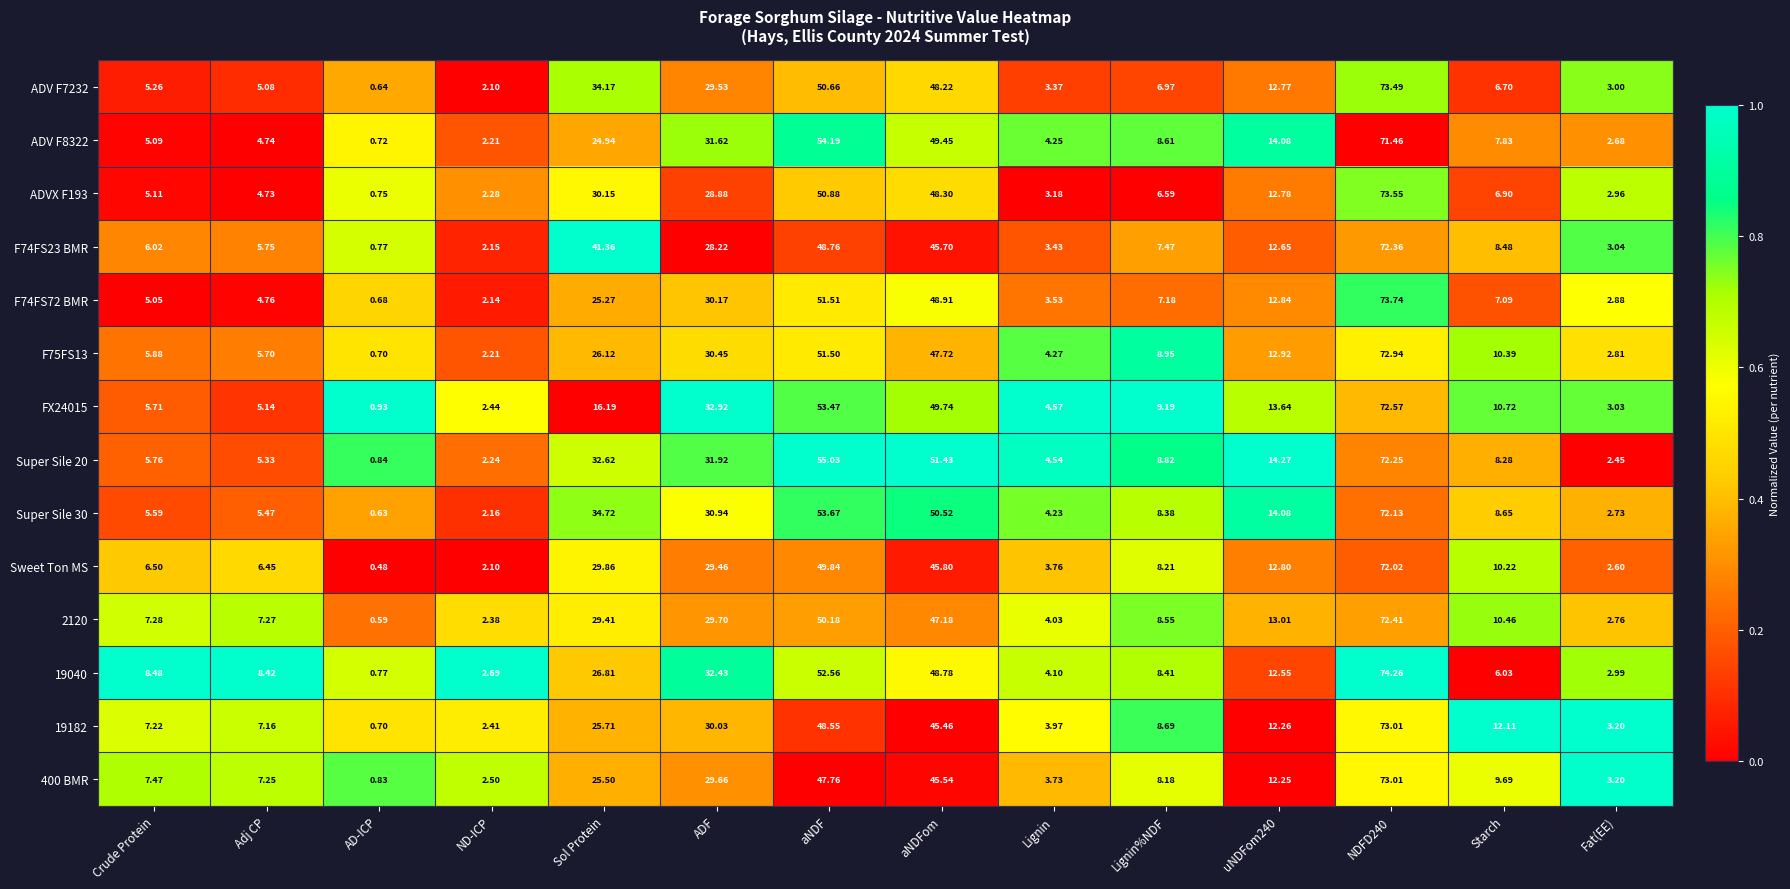

Where does the F74FS72 BMR series first go above 7?

Sol Protein